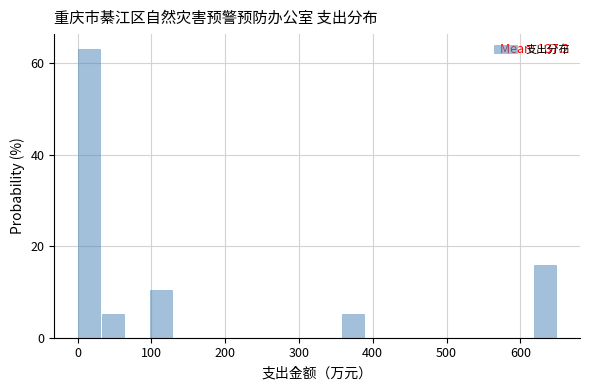

Around what value on the x-axis is the tallest bar? Give the approximate position of its centre, as read against the axis.

20